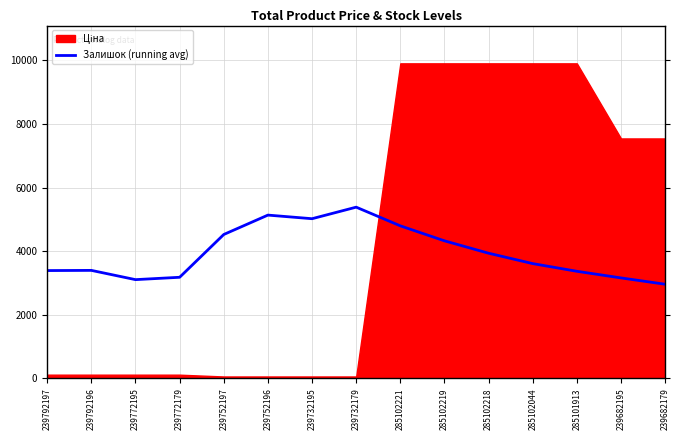

The value at 285102221 is 4795.9. True or false?

True